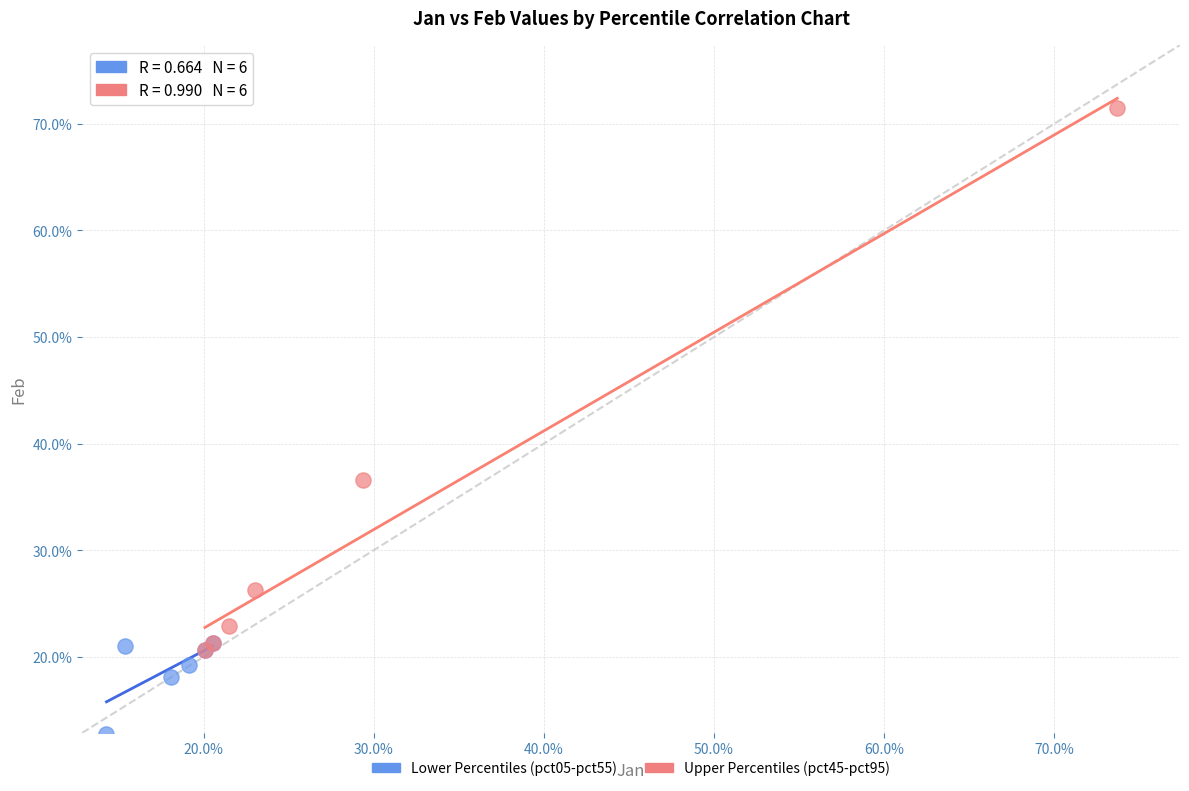

What are all the series names shown in the legend?

Lower Percentiles (pct05-pct55), Upper Percentiles (pct45-pct95)